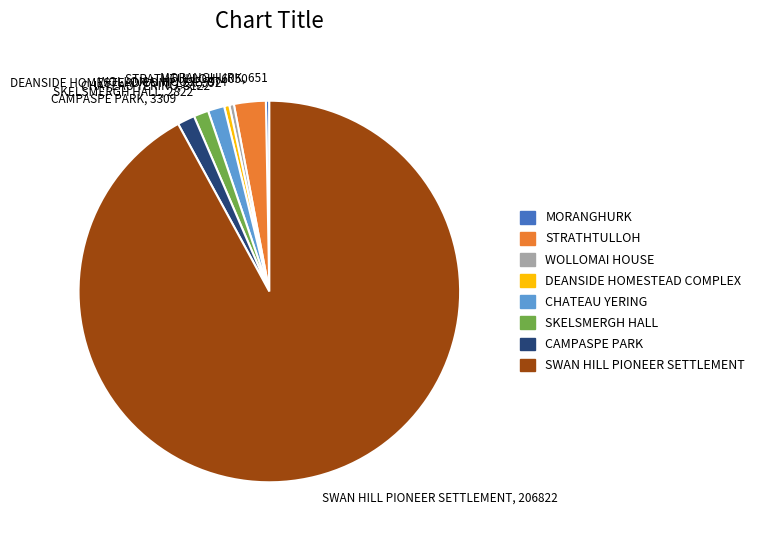

Between CHATEAU YERING and MORANGHURK, which is larger?

CHATEAU YERING